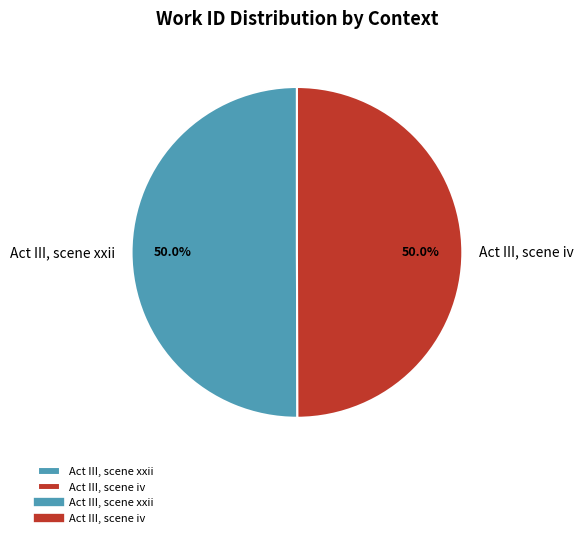

What is the ratio of the value at Act III, scene xxii to the value at Act III, scene iv?

1.0